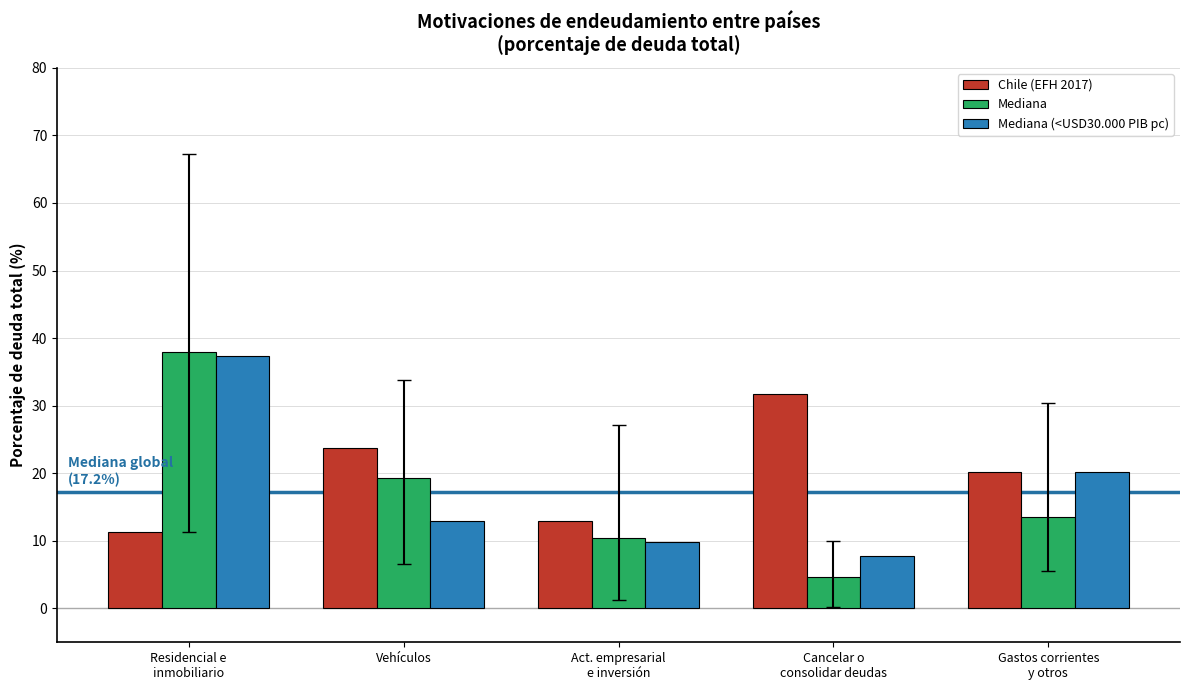

Is it true that Mediana equals 4.7 at Cancelar o
consolidar deudas?

True